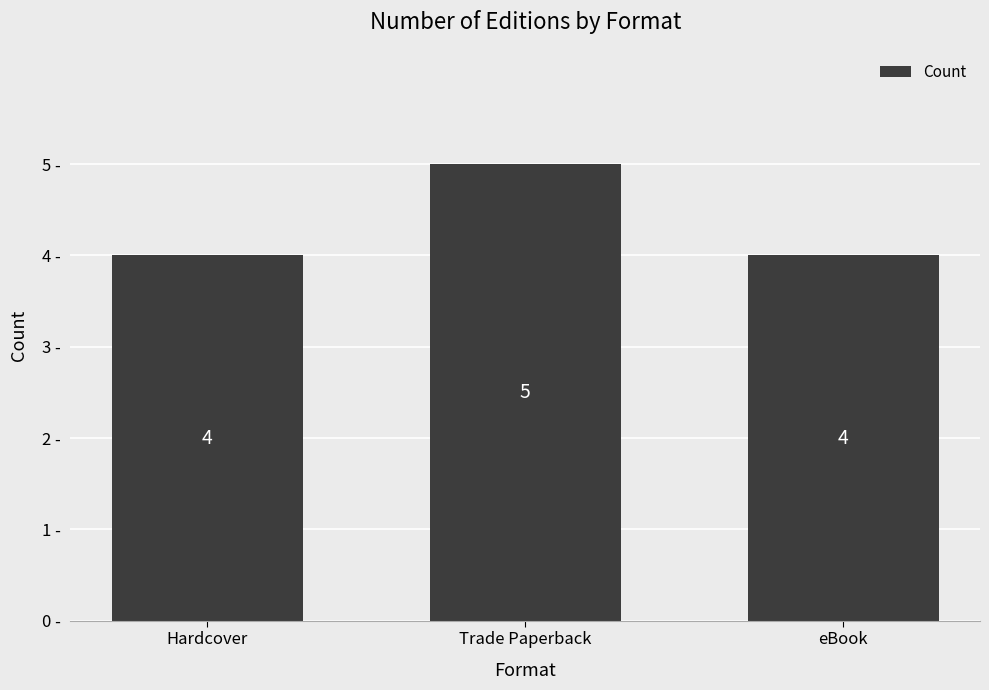

What is the minimum value shown in the chart?

4